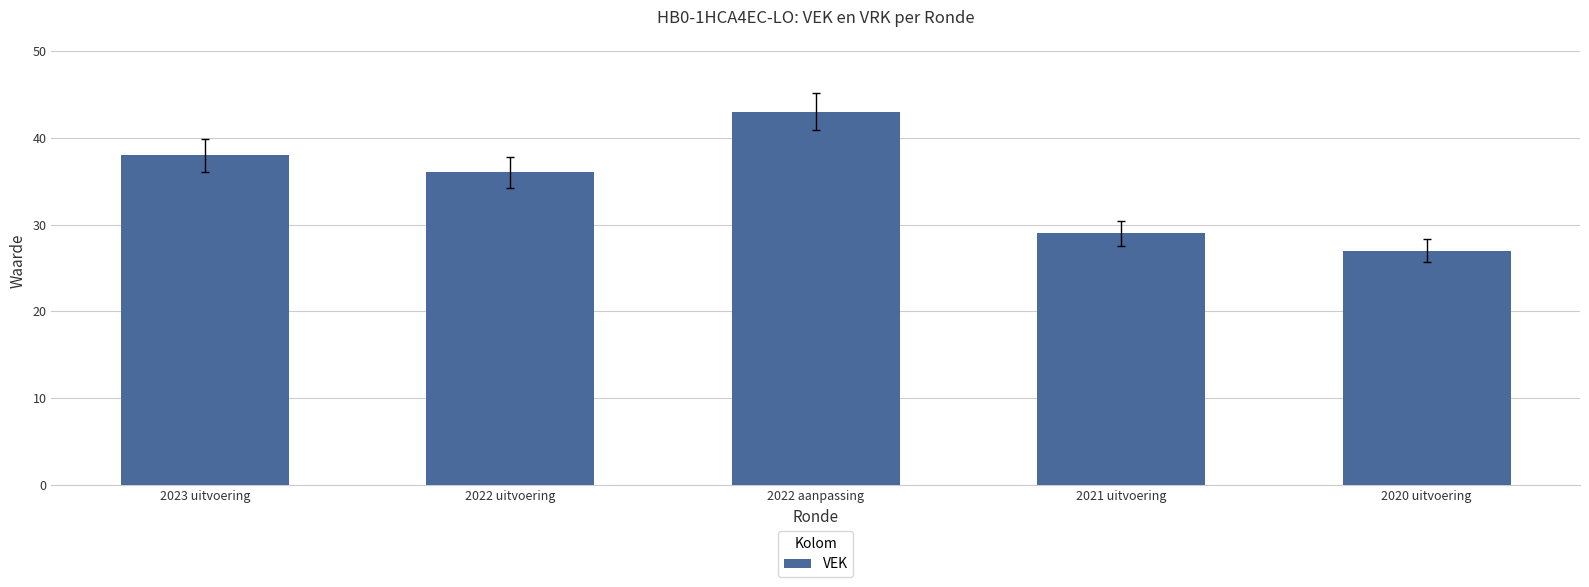

How many series are shown in this chart?

1